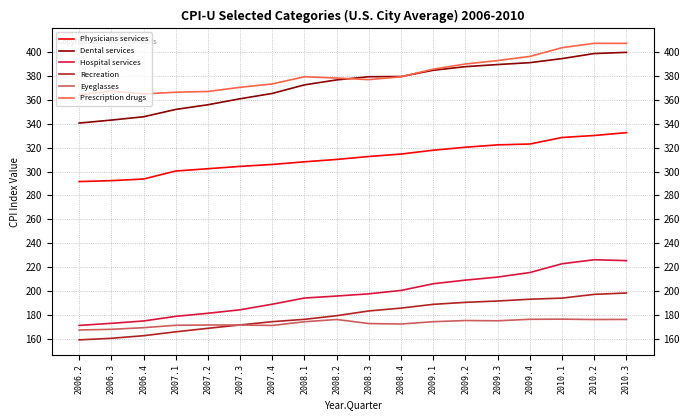

How many values in the Hospital services series are below 197?

9